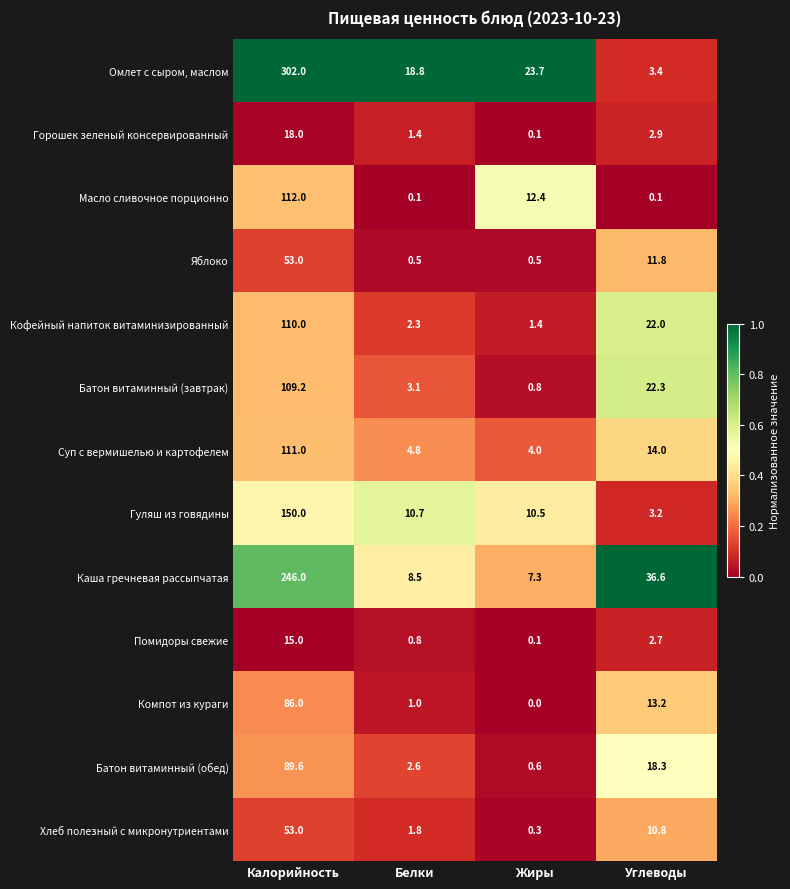

The Батон витаминный (завтрак) series shows 0.3 at Жиры. True or false?

False